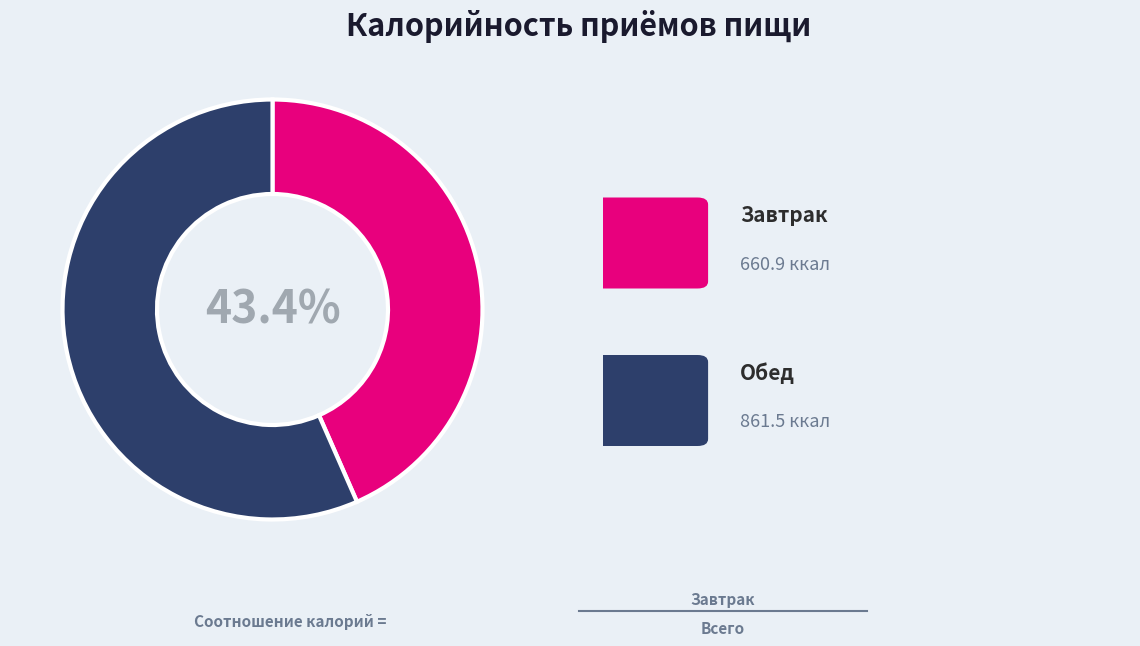

Is there any slice that represents more than half of the pie?

Yes